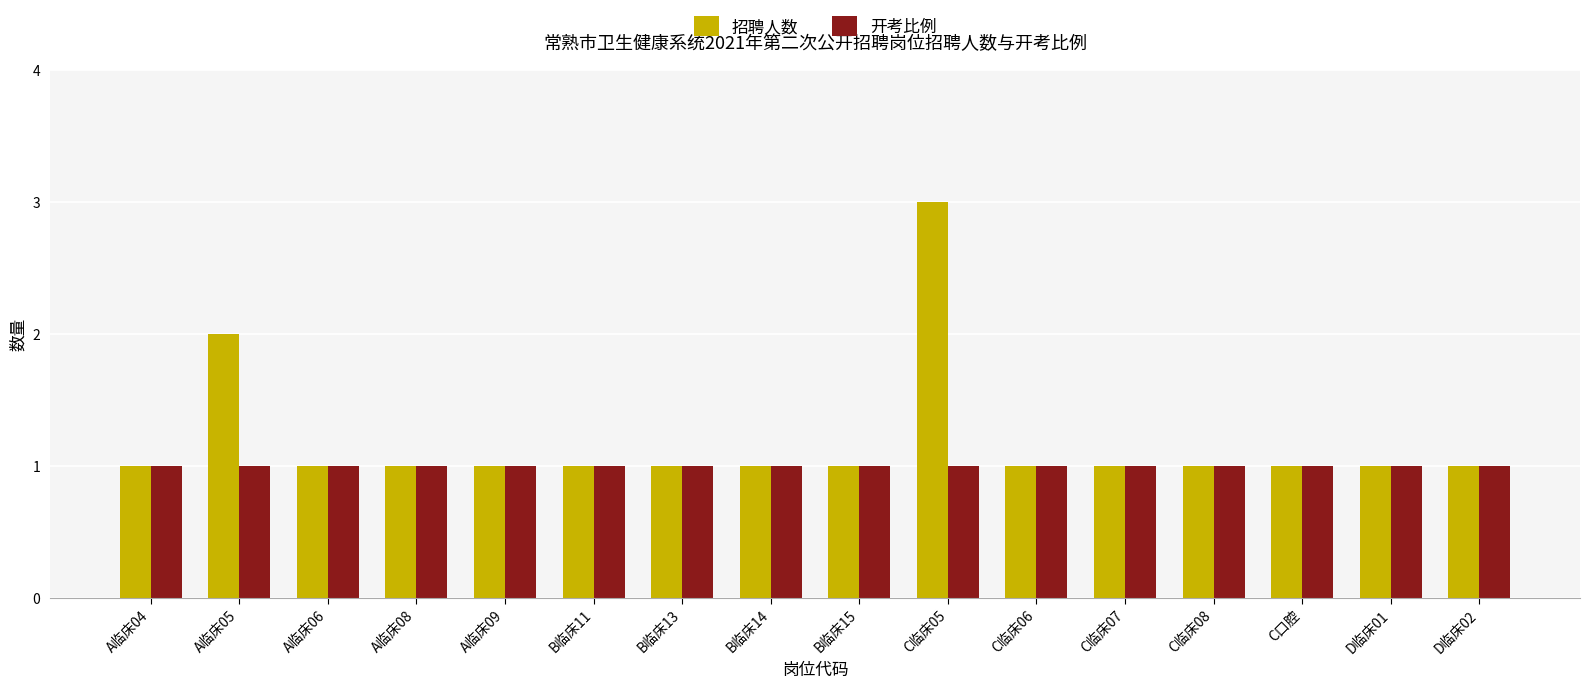

Is it true that 开考比例 equals 2 at A临床04?

False